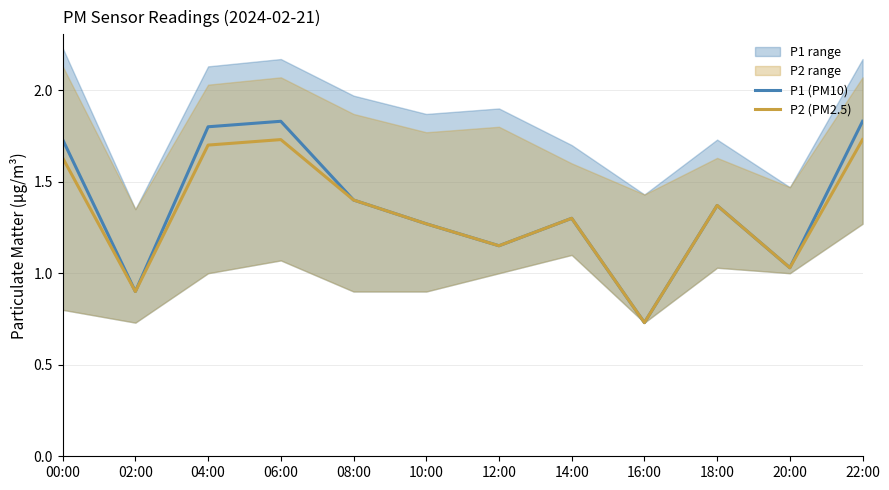

At which label is P2 (PM2.5) closest to 1?

20:00